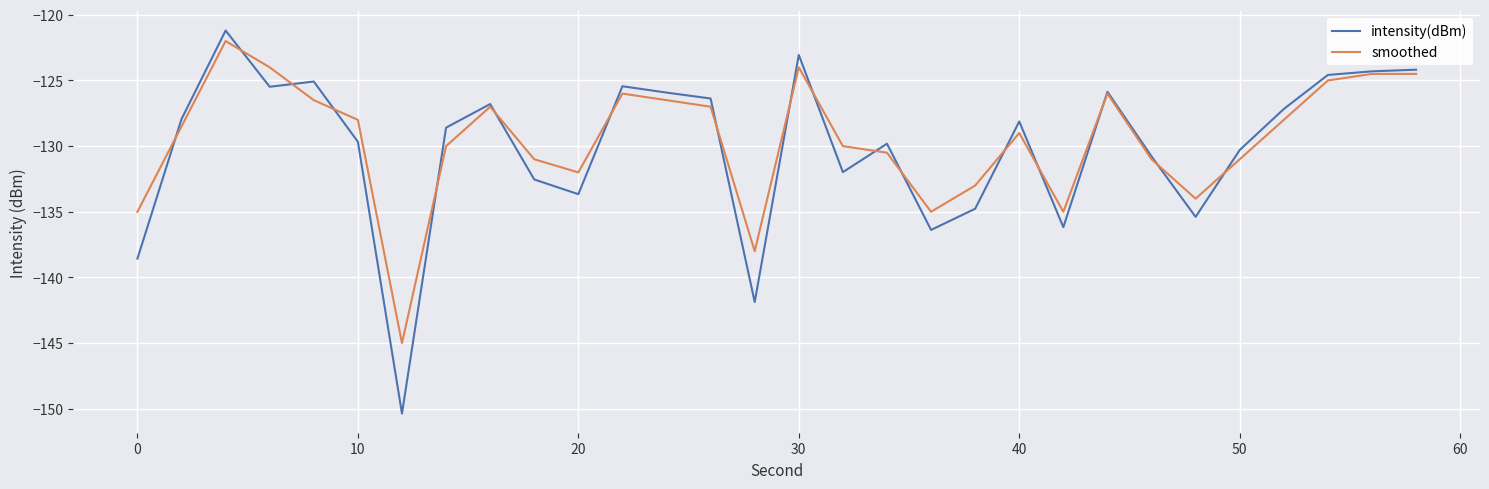

Which series has the largest range (max minus min)?

intensity(dBm)